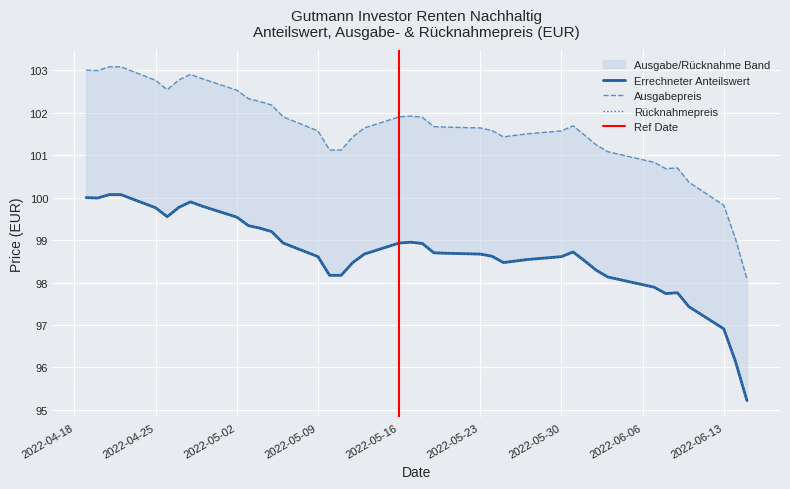

What is the value of the Ausgabepreis point at the 11th from the left?

102.3